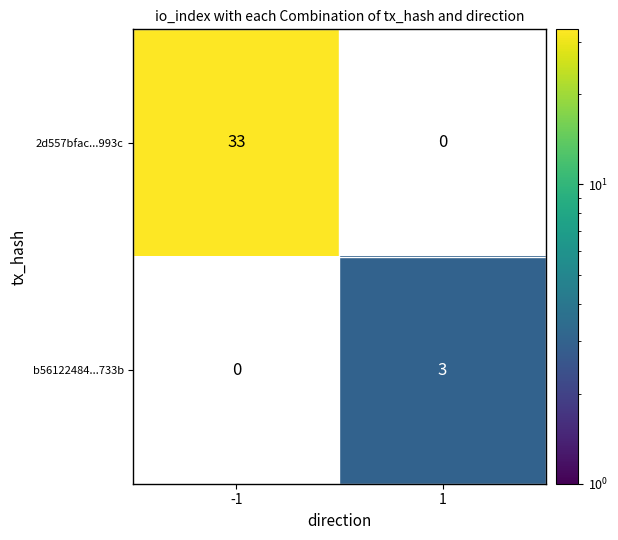

Is the value of b56122484...733b at 1 greater than the value of 2d557bfac...993c at -1?

No